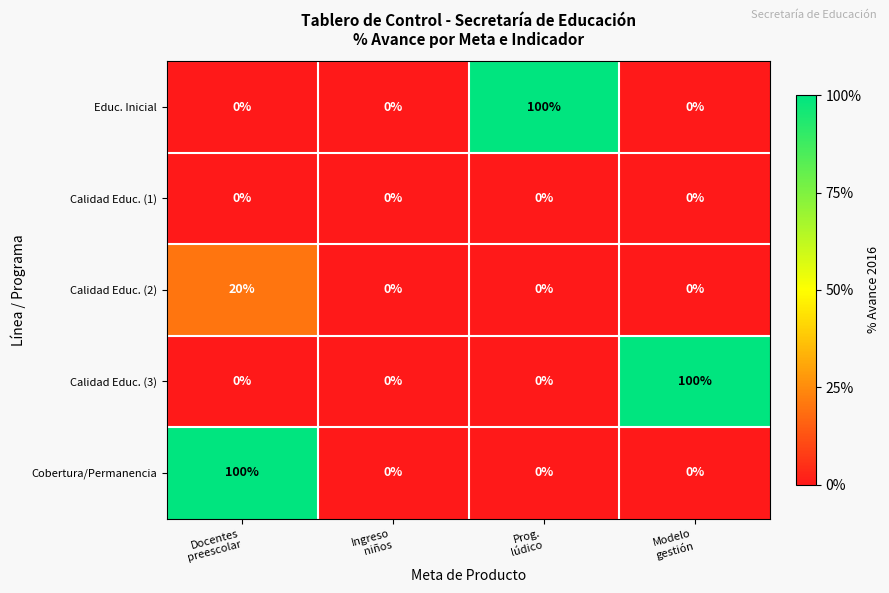

At which category is the sum across all series the highest?

Docentes
preescolar